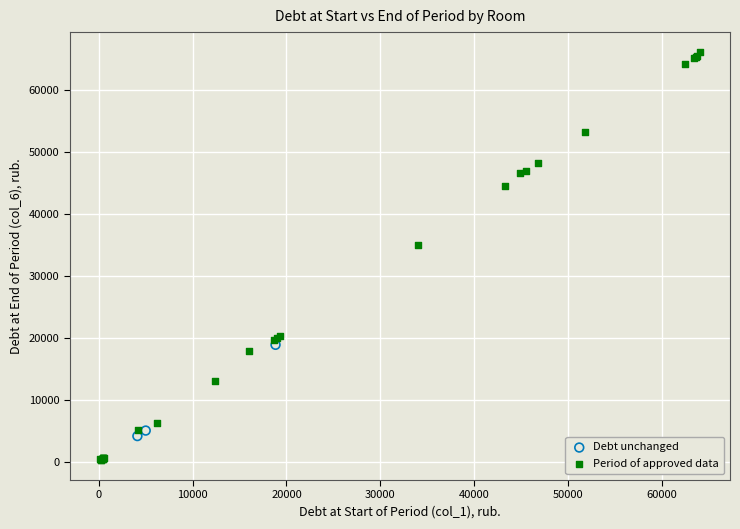

Which series contains the highest Y value?

Period of approved data